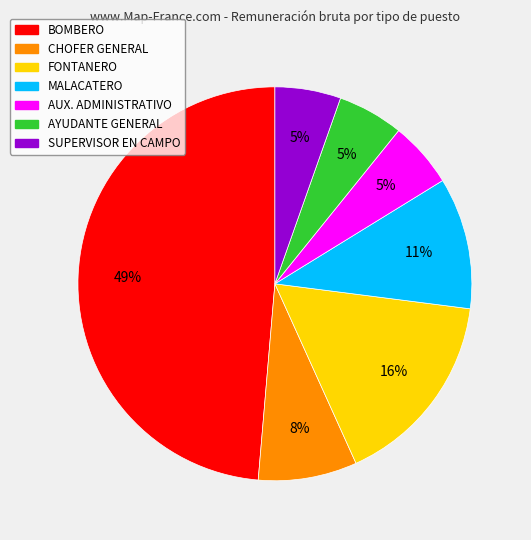

Which category has the biggest portion of the pie?

BOMBERO